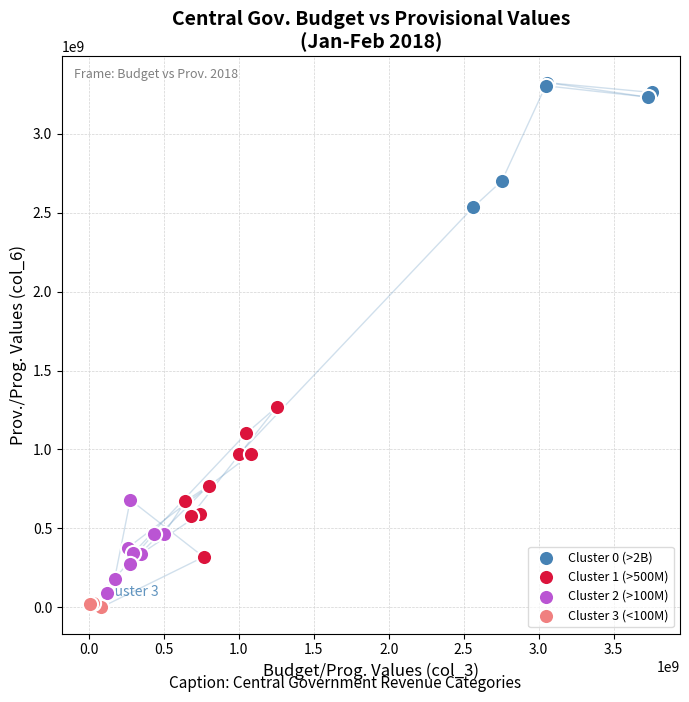

Which series contains the highest Y value?

Cluster 0 (>2B)